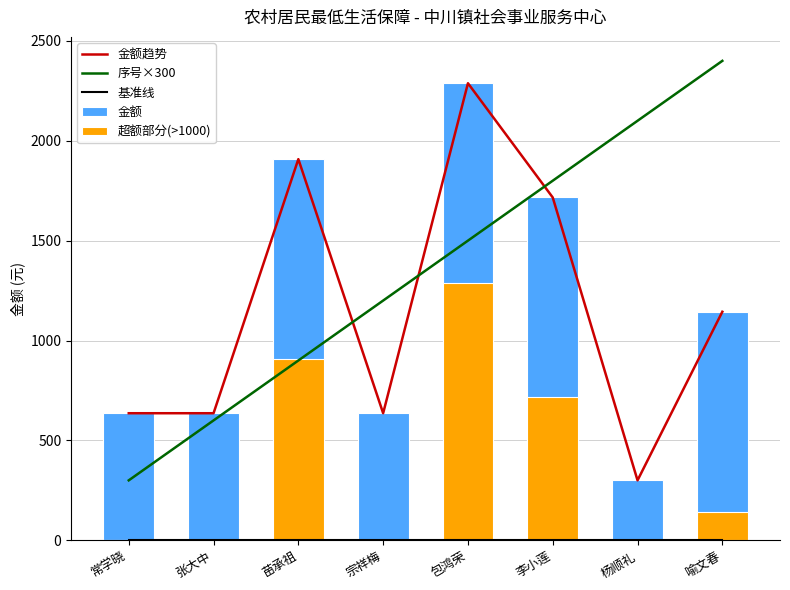

The value of 超额部分(>1000) at 包鸿荣 is 1973. True or false?

False